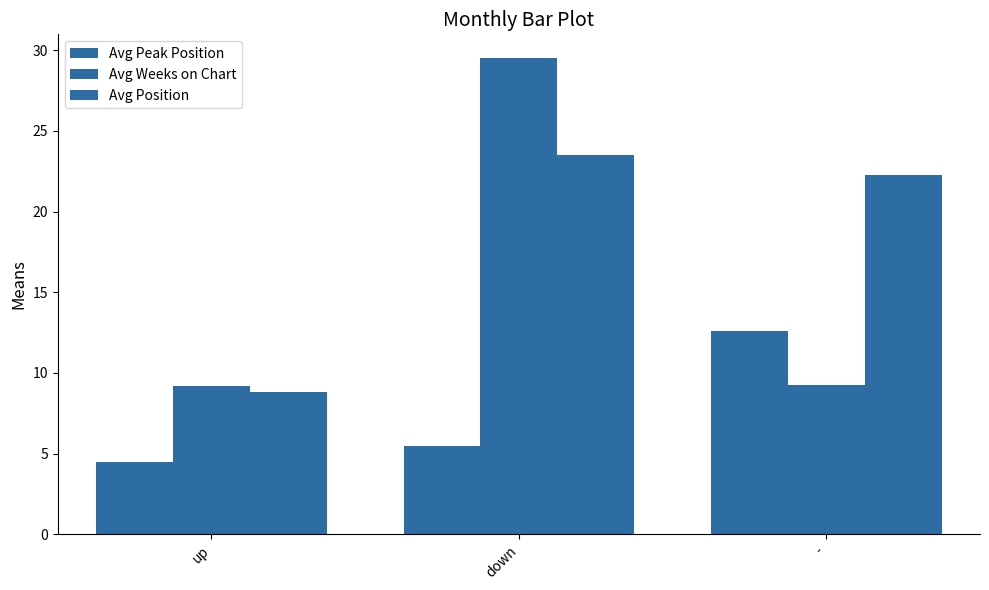

Which category has the lowest value across all series?

up